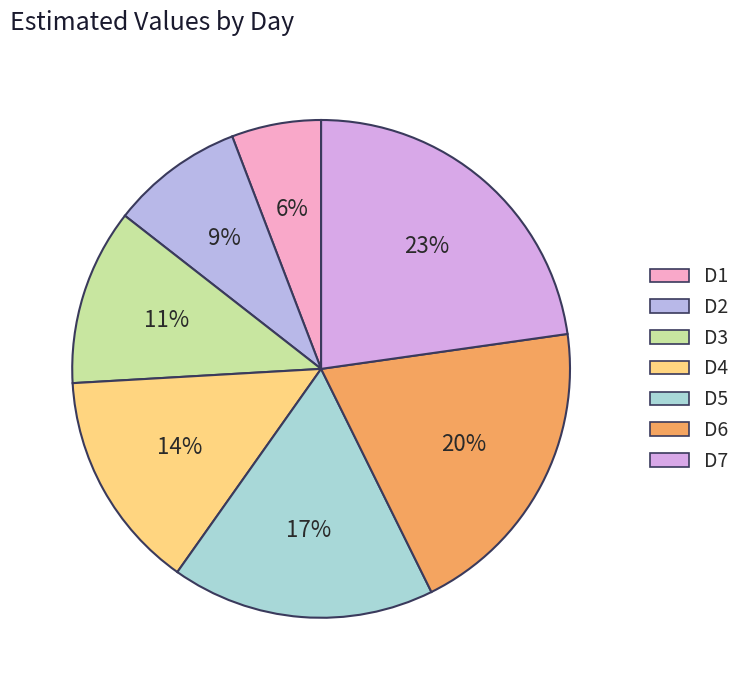

How many segments does this pie chart have?

7